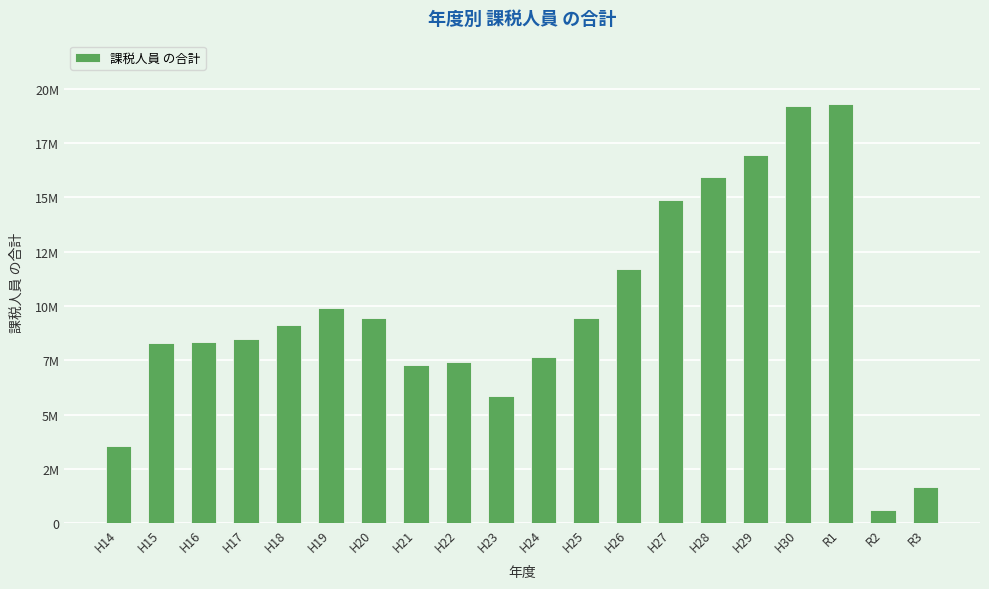

What is the change in value from R1 to R2?

-18690349